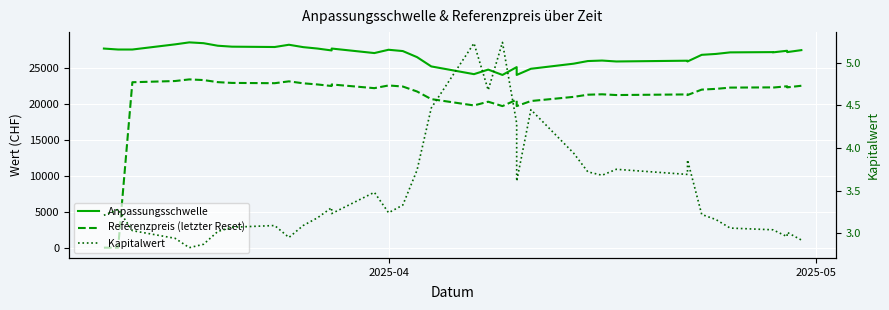

What is the average value of the Referenzpreis (letzter Reset) series?

20776.4